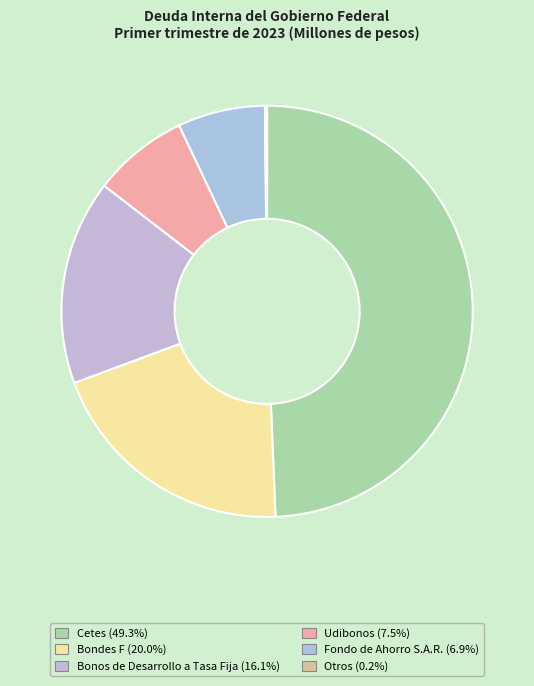

What is the change in value from Cetes to Bondes F?

-518975.6